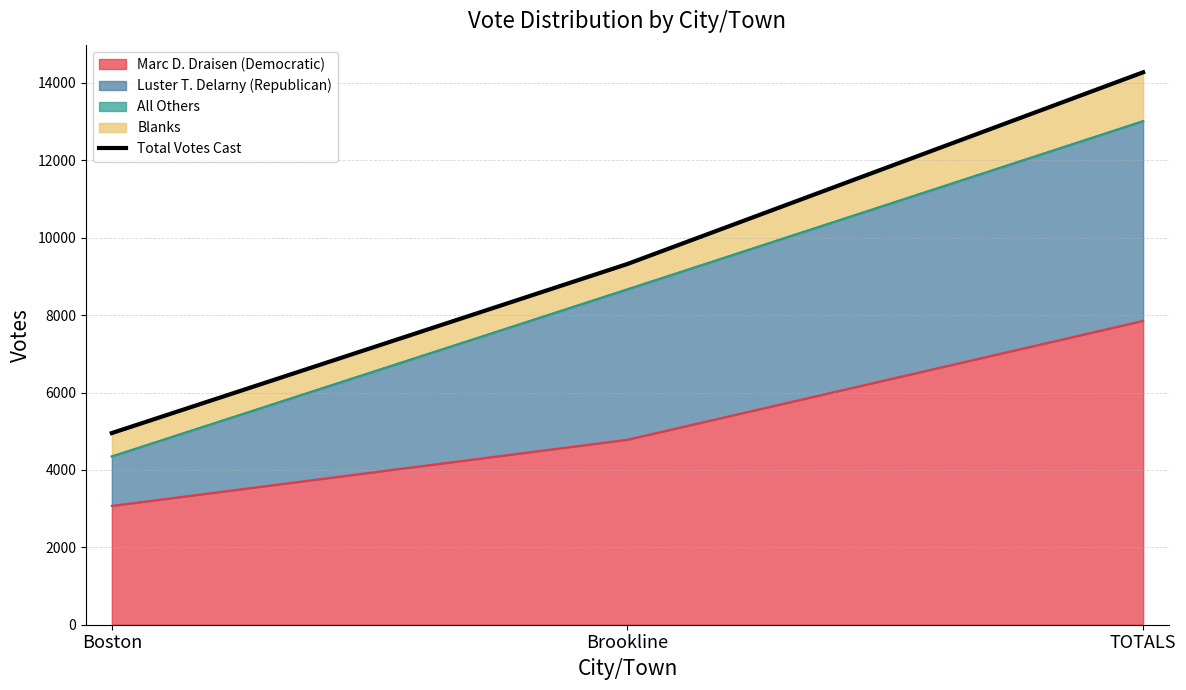

What is the minimum value shown in the chart?

4953